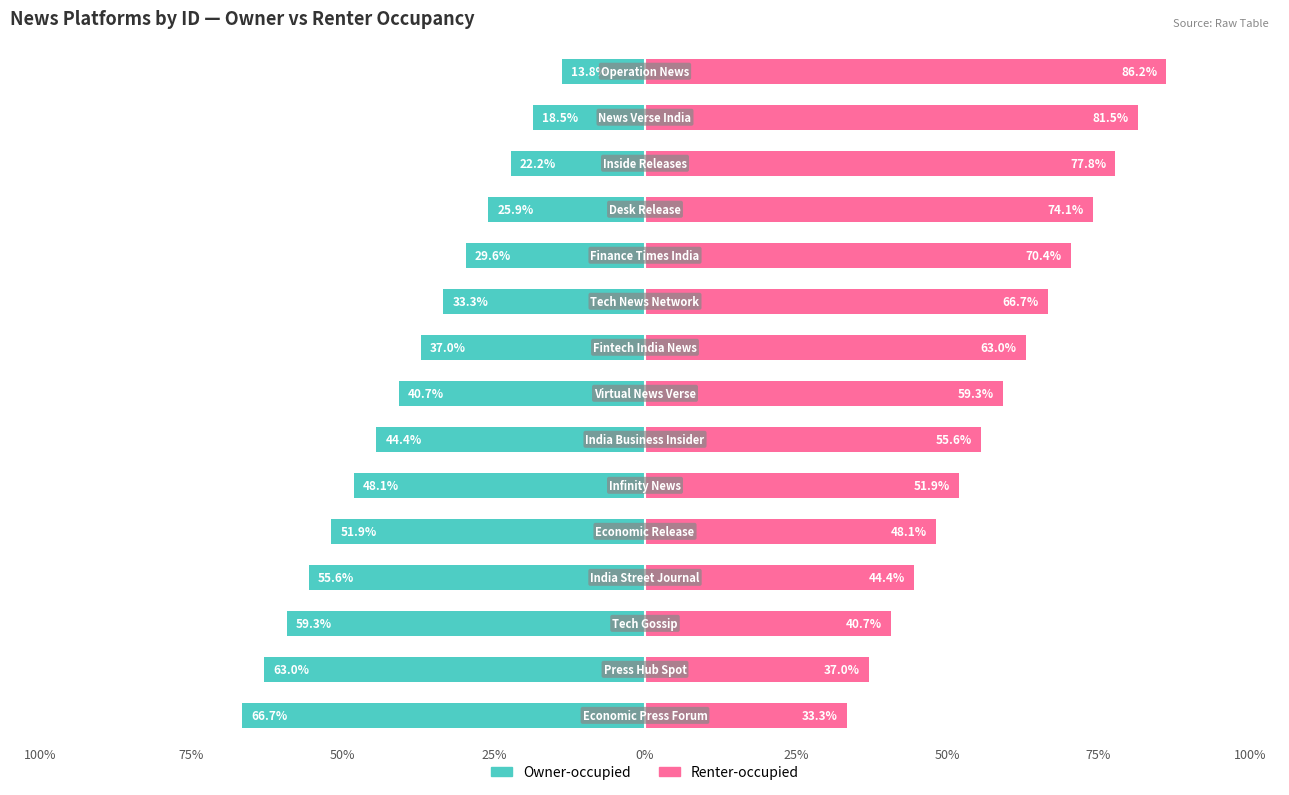

Reading left to right, transcribe all the data shown in this chart.

Owner-occupied: -13.8	-18.5	-22.2	-25.9	-29.6	-33.3	-37.0	-40.7	-44.4	-48.1	-51.9	-55.6	-59.3	-63.0	-66.7
Renter-occupied: 86.2	81.5	77.8	74.1	70.4	66.7	63.0	59.3	55.6	51.9	48.1	44.4	40.7	37.0	33.3